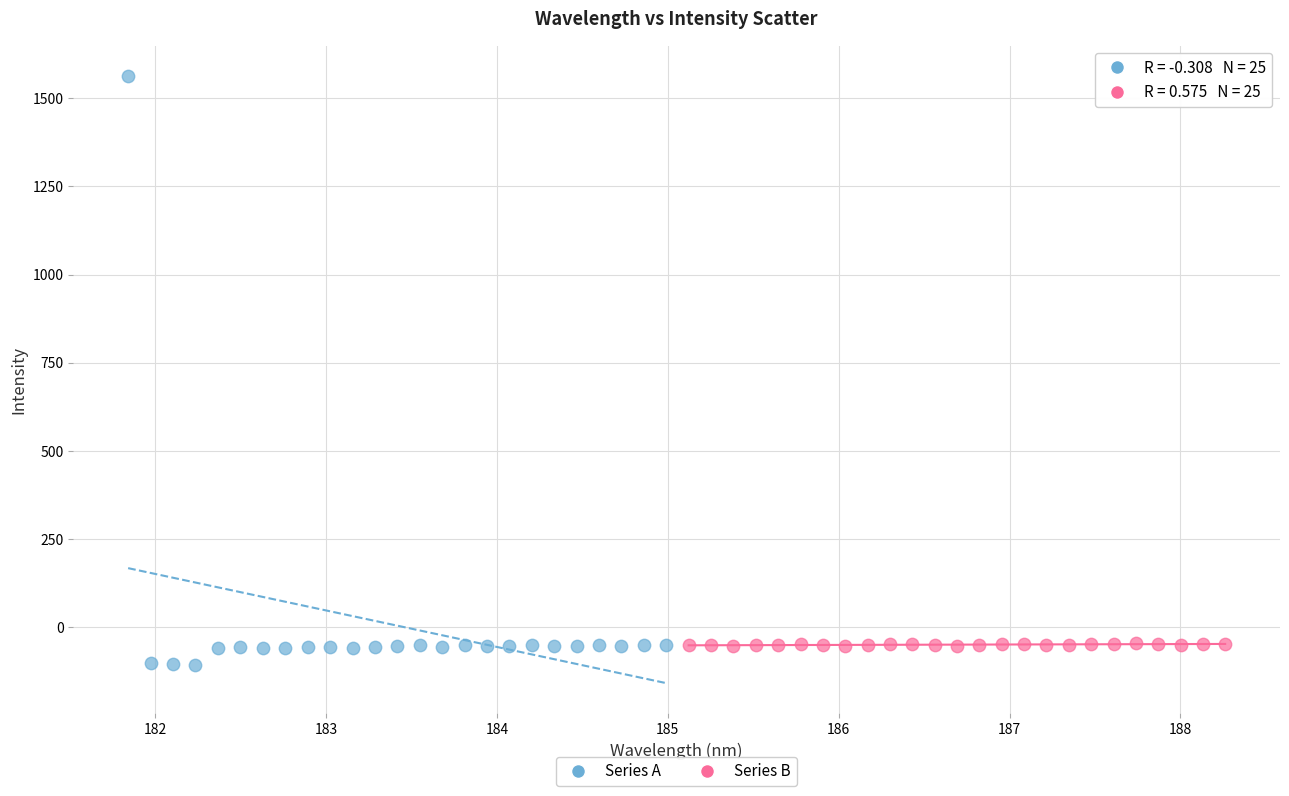

Which series contains the highest Y value?

Series A